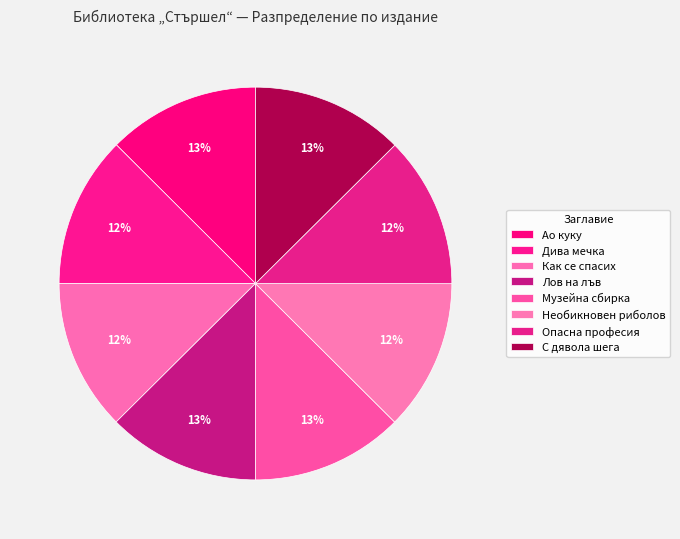

How many segments does this pie chart have?

8